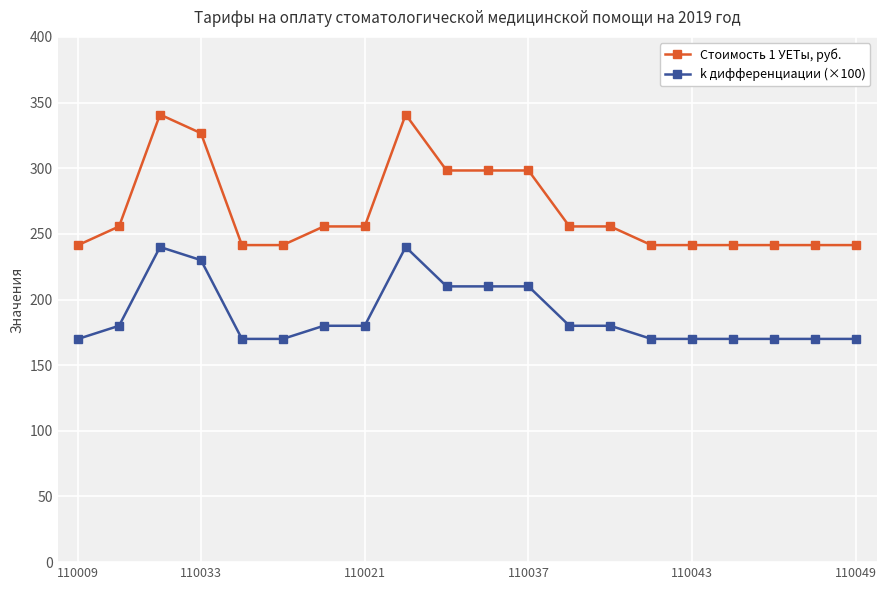

True or false: k дифференциации (×100) has more than 0 interior local peaks.

True